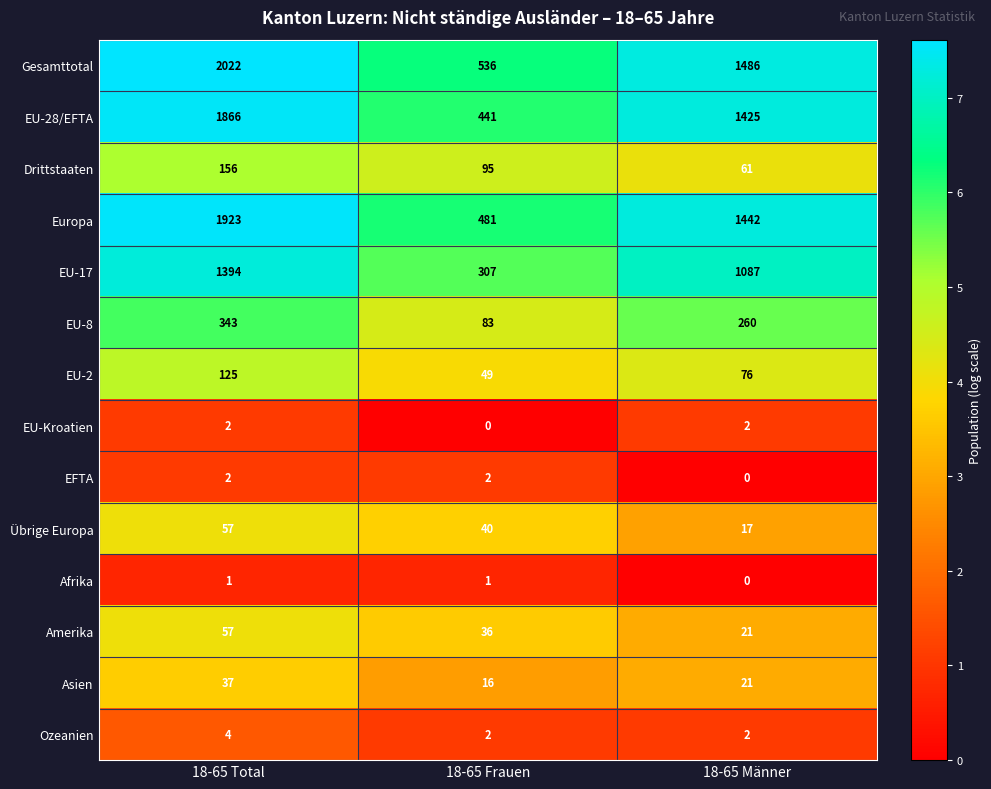

What is the sum of all Amerika values?

114